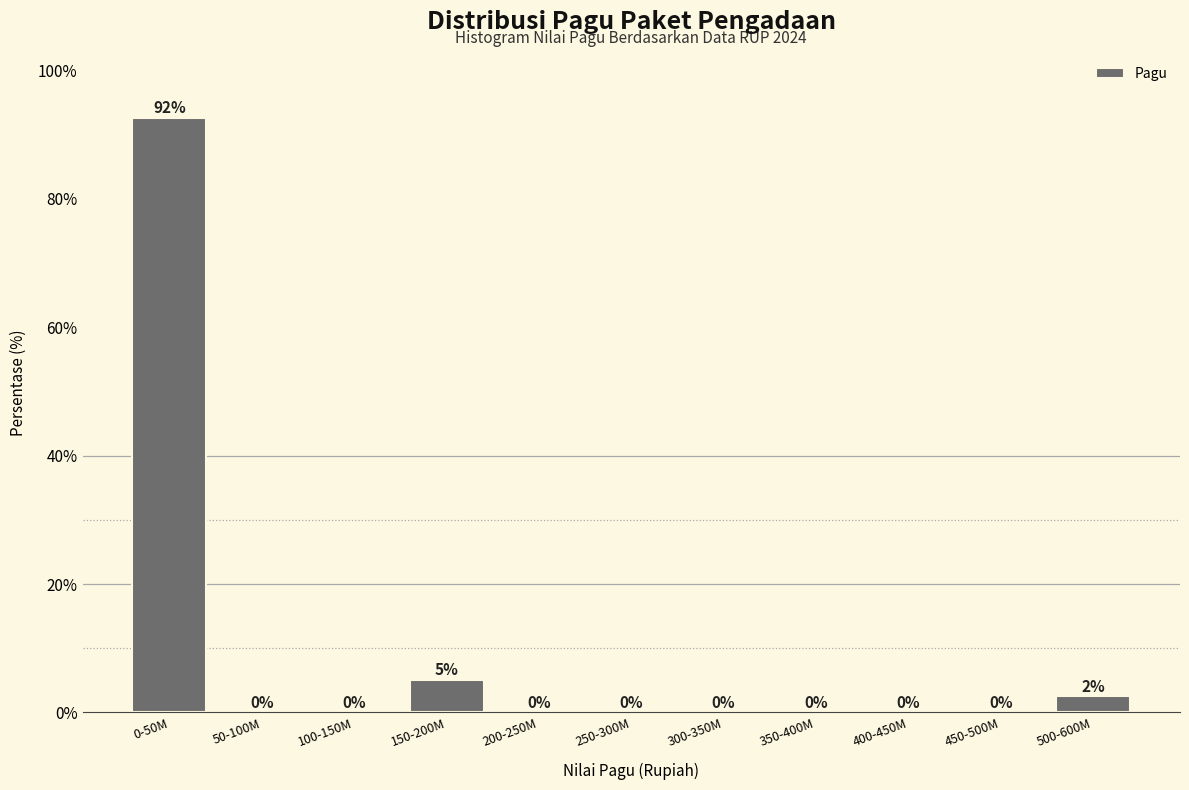

Between 150-200M and 50-100M, which is larger?

150-200M